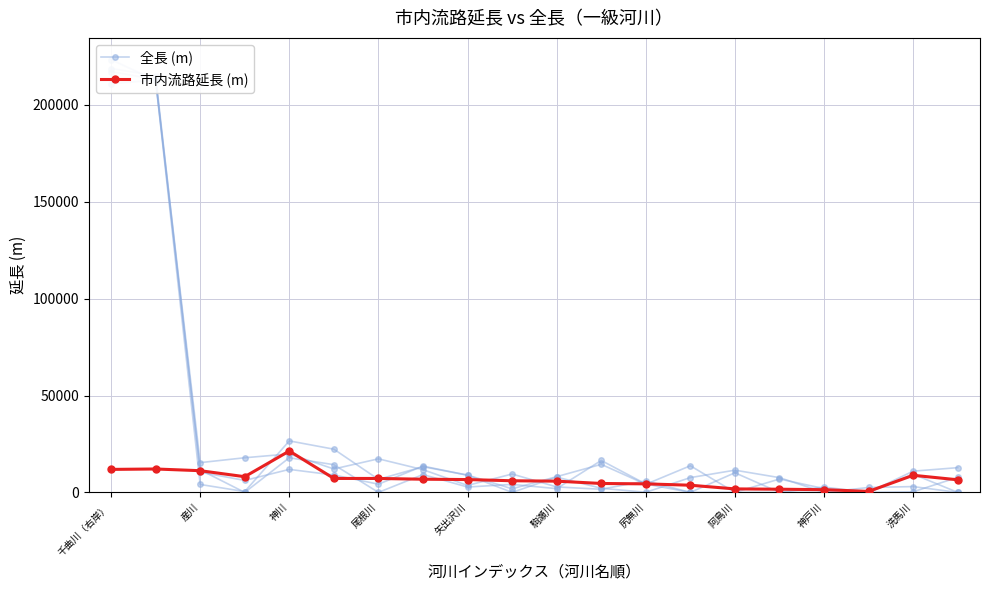

Which series has the widest spread of values?

全長 (m)